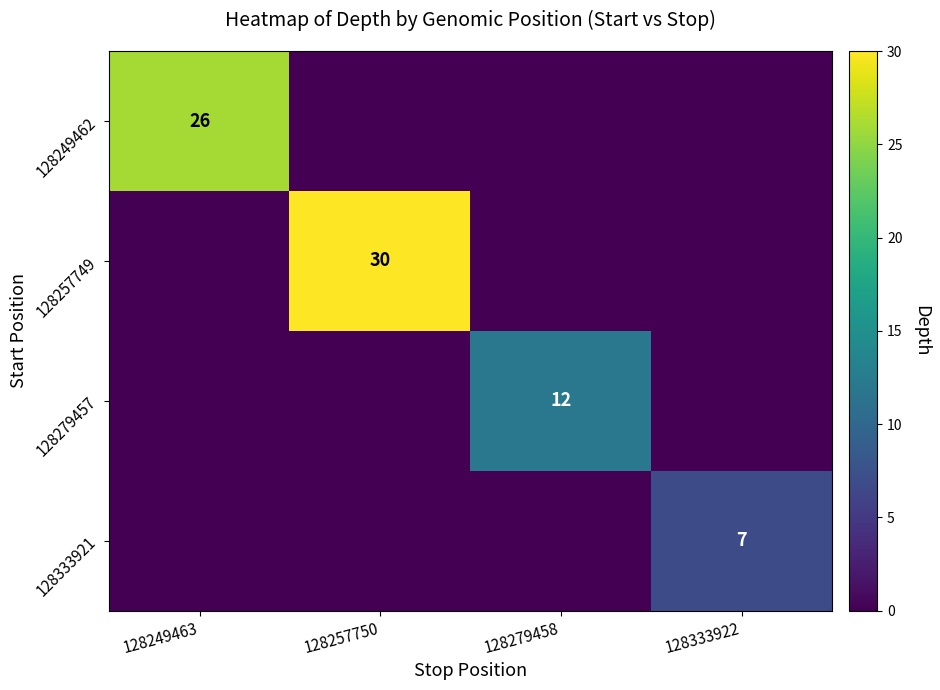

Count the number of data series in this chart.

4